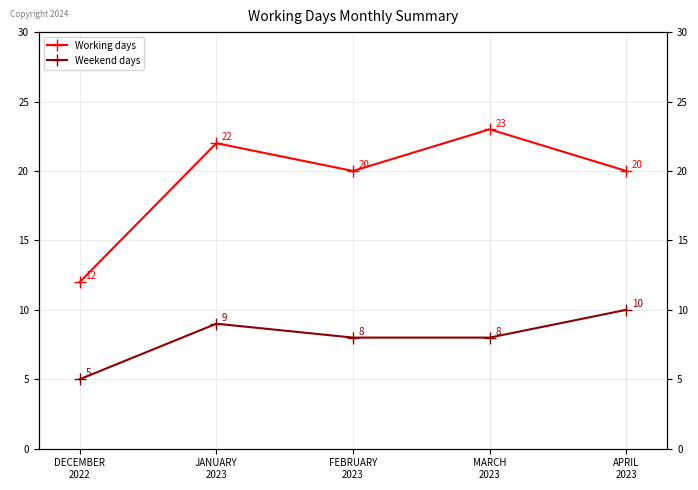

What are all the series names shown in the legend?

Working days, Weekend days